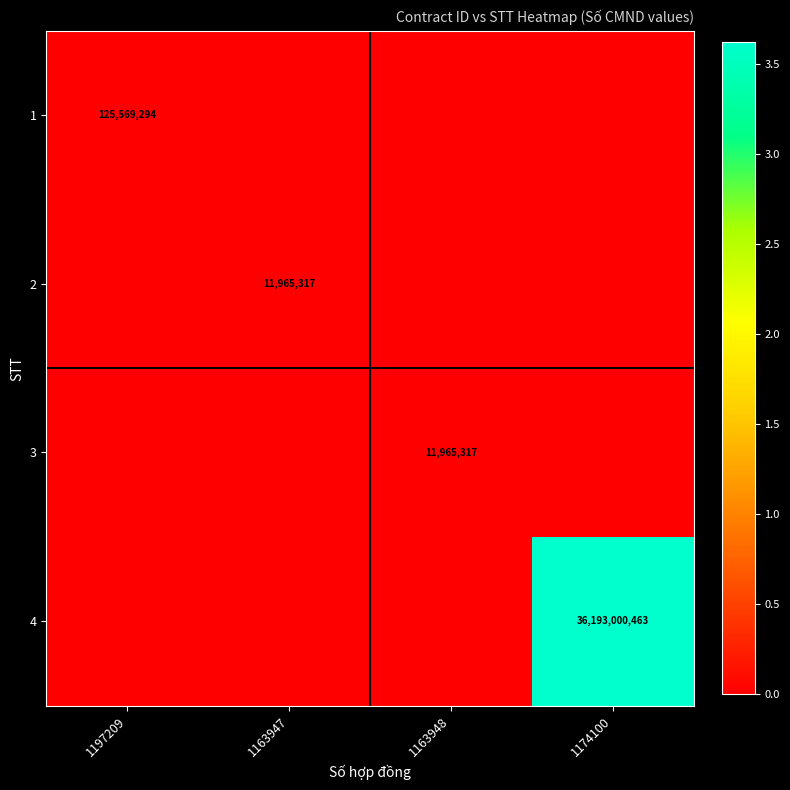

What is the difference between the maximum and minimum values in the 4 series?

36193000463